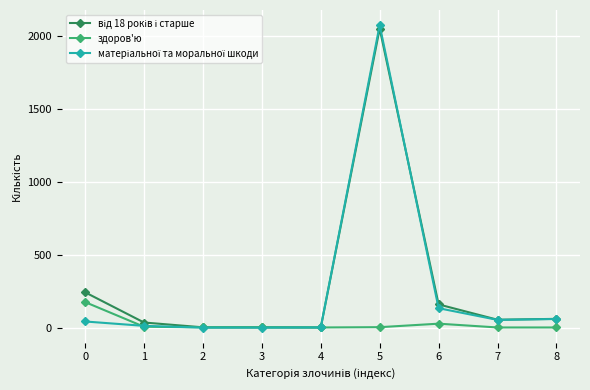

At which category is the sum across all series the highest?

5